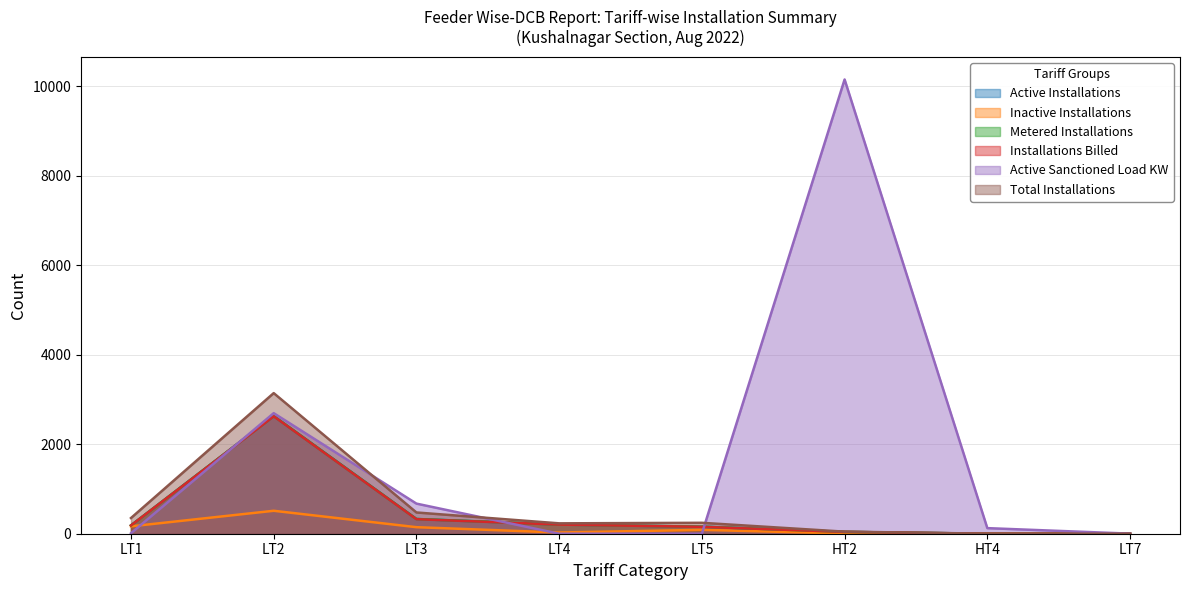

Between which two adjacent categories do Active Installations and Inactive Installations first intersect?

HT2 and HT4